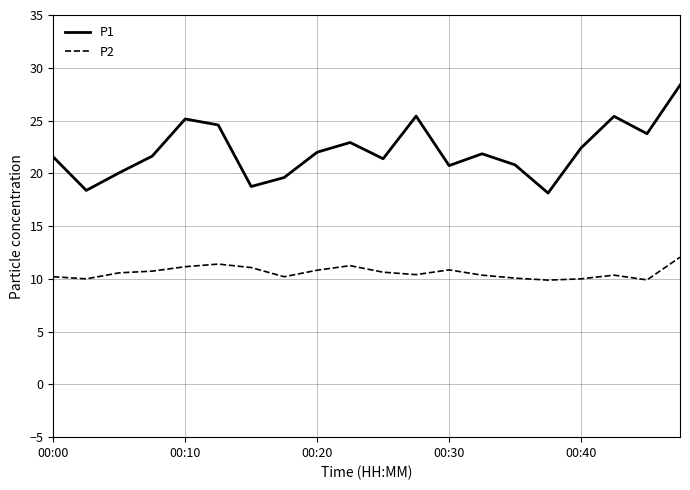

What is the smallest value displayed?

9.9